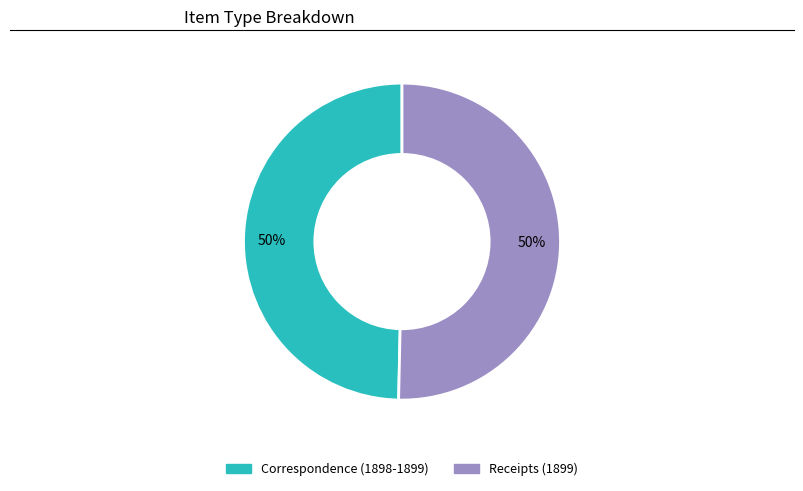

To the nearest percent, what is the combined percentage of Correspondence (1898-1899) and Receipts (1899)?

100%